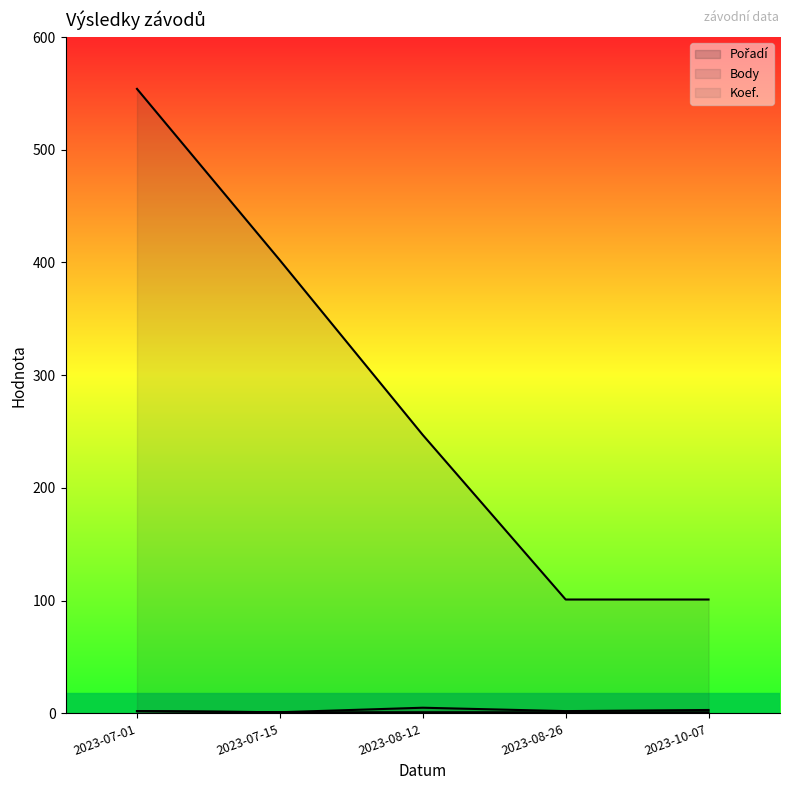

What are all the series names shown in the legend?

Pořadí, Body, Koef.